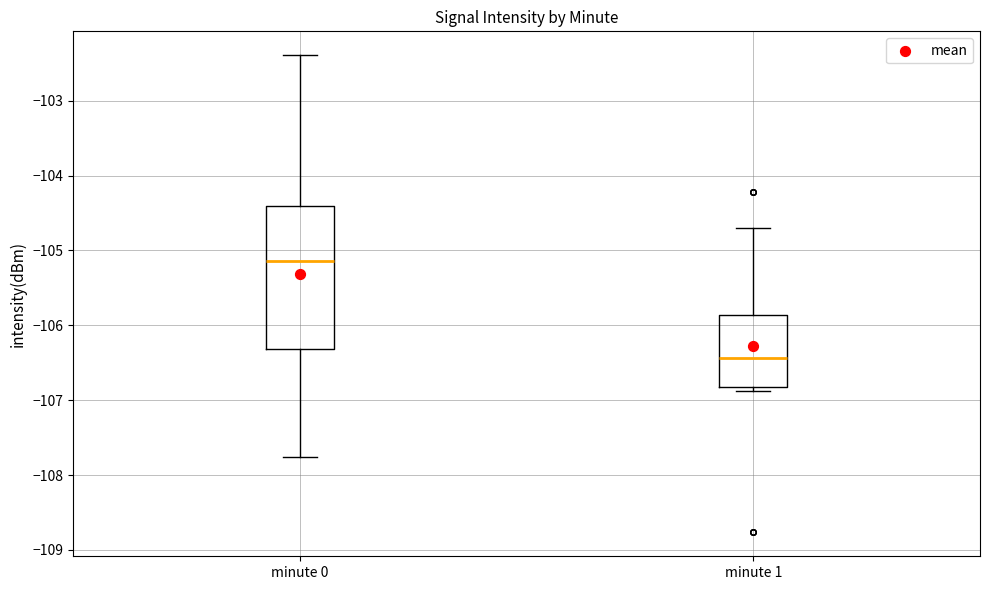

Reading left to right, read every box against the y-axis: the position of its median line, the range the box covers, and the ends of its whiskers. The values are not printed on the chart, so give them approximately, as read against the axis.

minute 0: median -105.1, box -106.3 to -104.4, whiskers -107.8 to -102.4
minute 1: median -106.4, box -106.8 to -105.9, whiskers -106.9 to -104.7